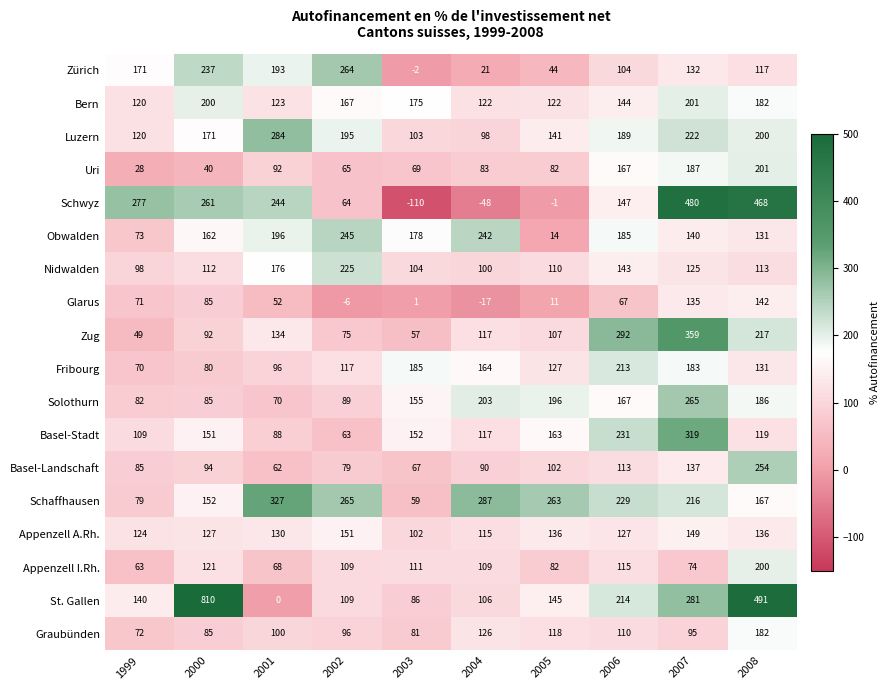

Rank the series at 2007 from lowest to highest value.

Appenzell I.Rh., Graubünden, Nidwalden, Zürich, Glarus, Basel-Landschaft, Obwalden, Appenzell A.Rh., Fribourg, Uri, Bern, Schaffhausen, Luzern, Solothurn, St. Gallen, Basel-Stadt, Zug, Schwyz